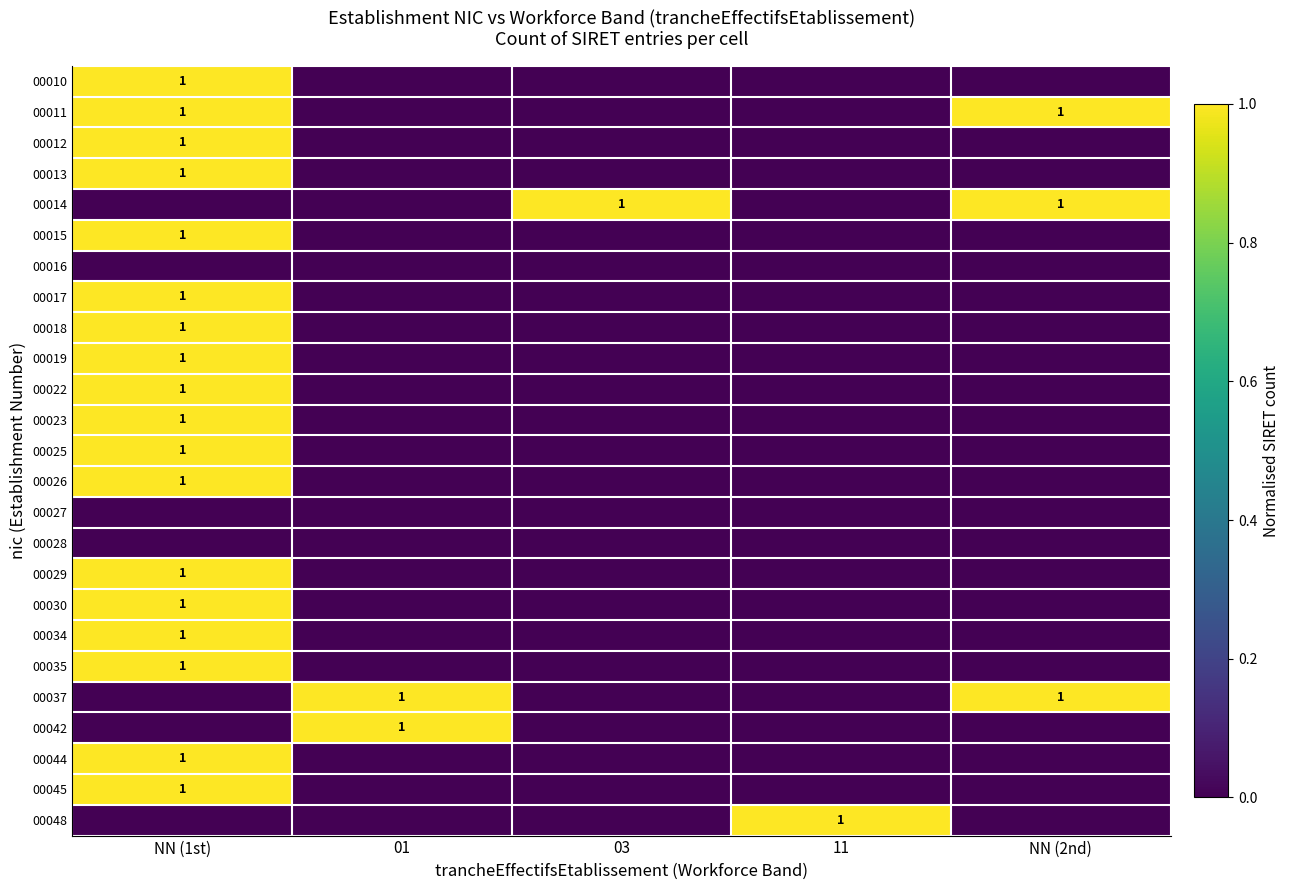

The 00025 series shows 2 at NN (1st). True or false?

False